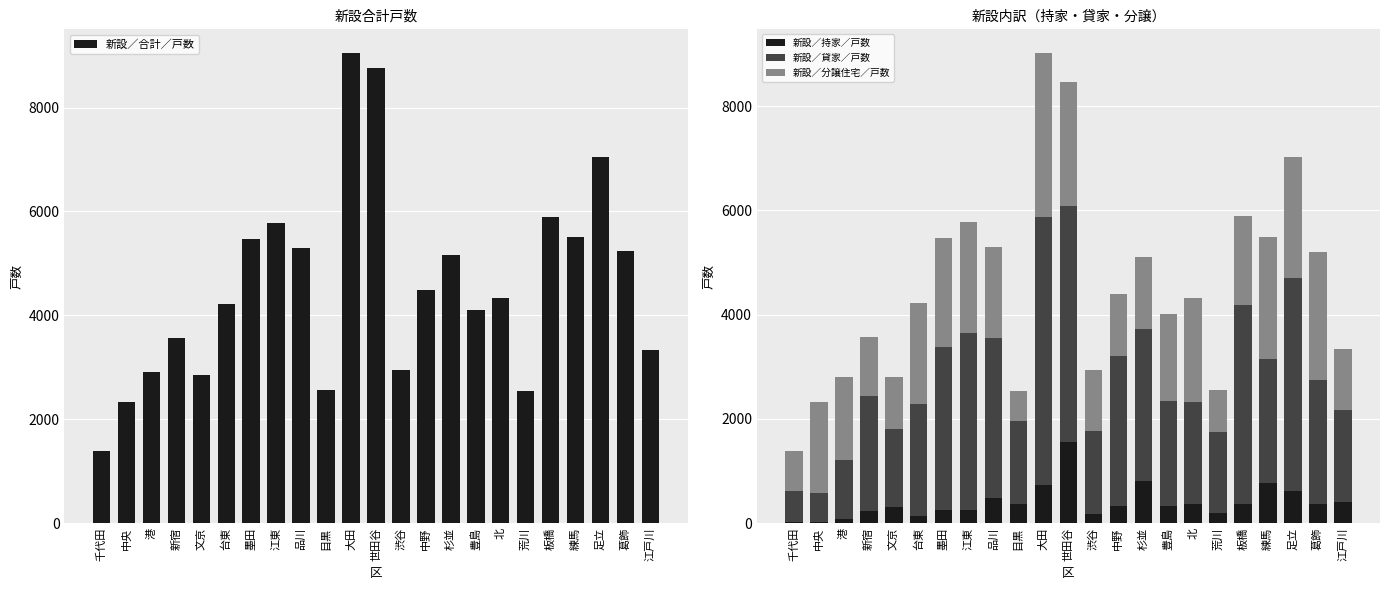

What is the difference between the 新設／貸家／戸数 values at 千代田 and 荒川?

962